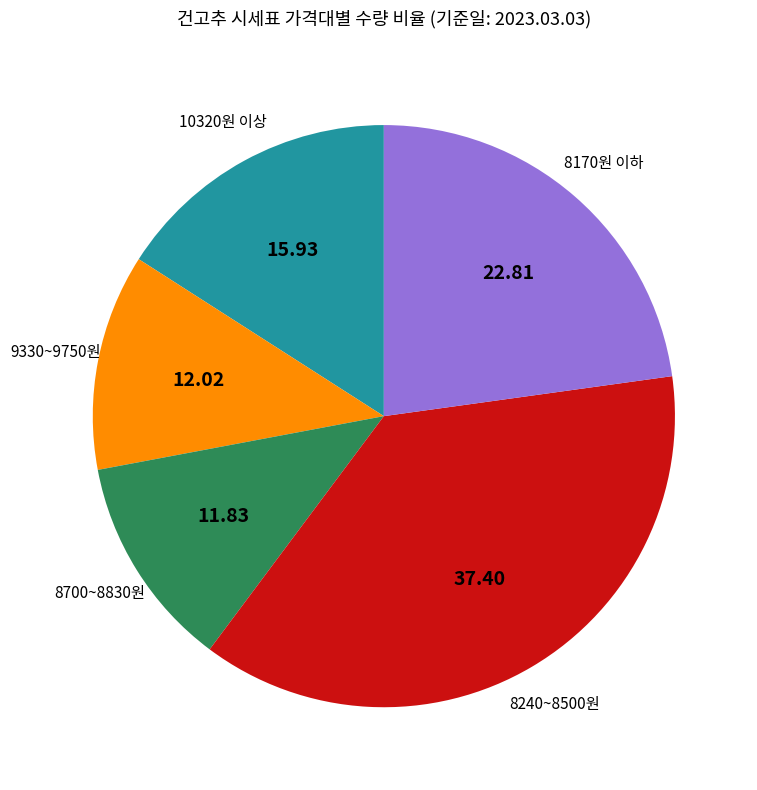

Does any single category account for the majority?

No